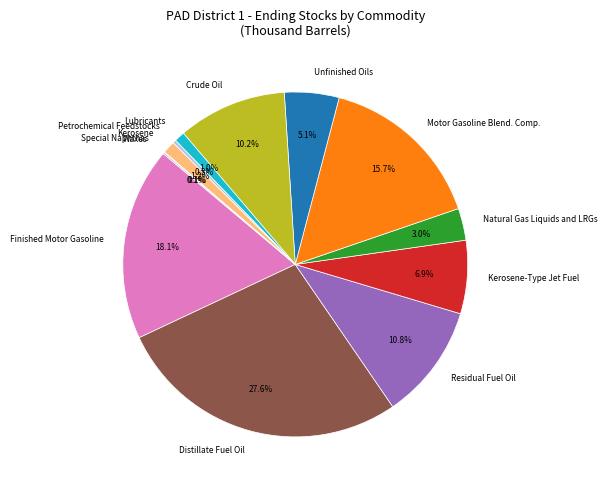

True or false: Natural Gas Liquids and LRGs accounts for 3% of the total.

True